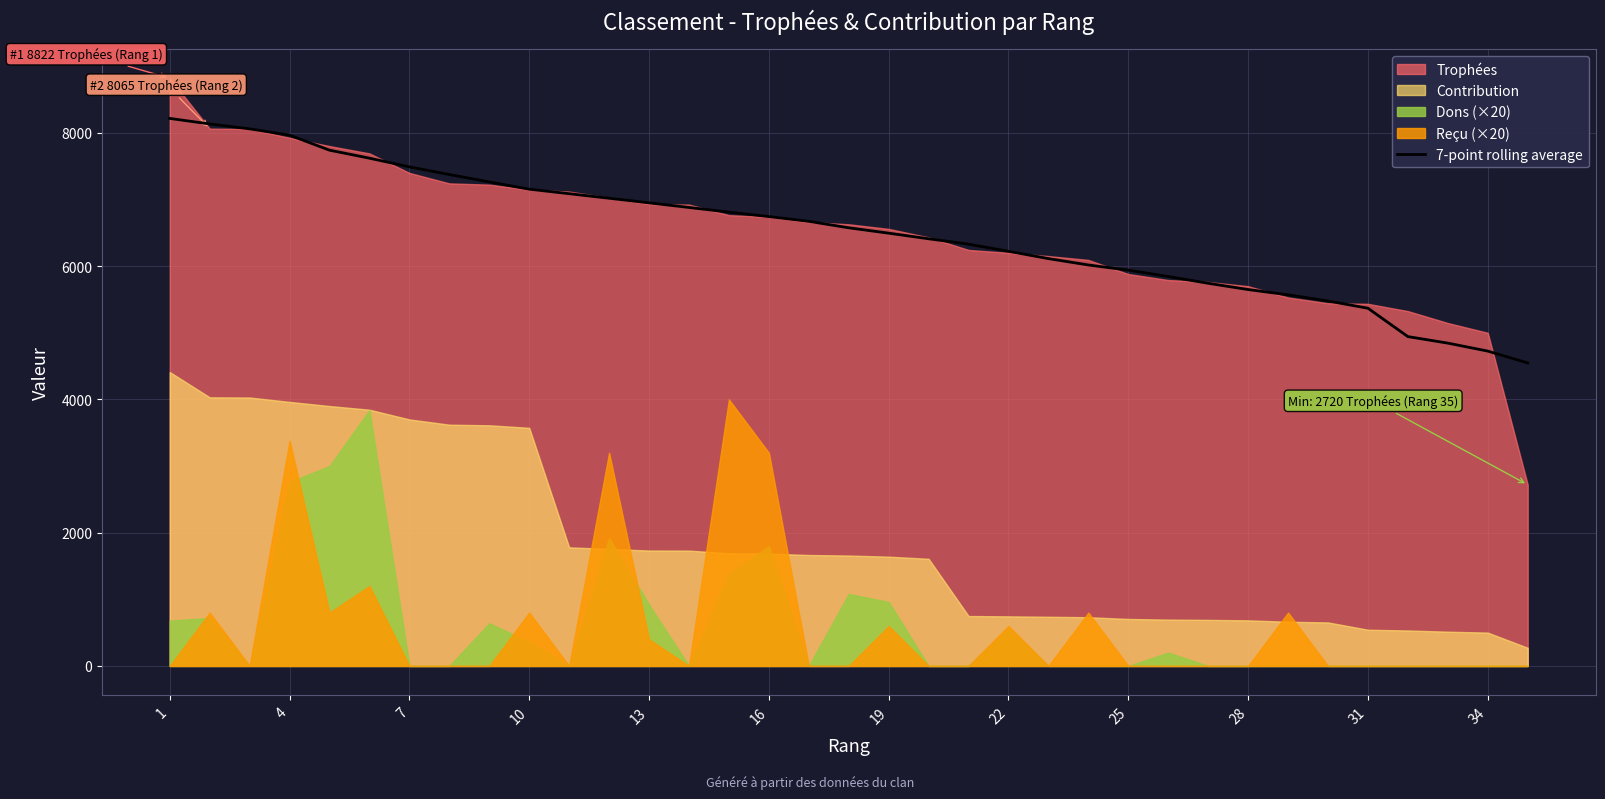

What is the average value?

6515.2